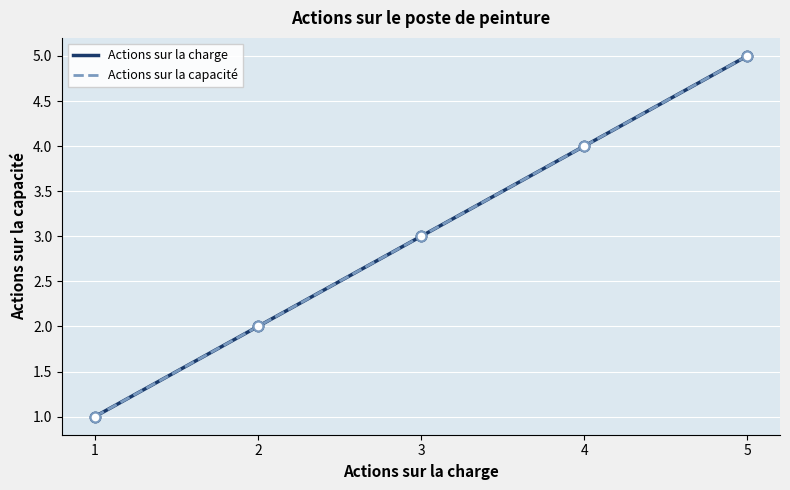

Which series contains the highest Y value?

Actions sur la charge